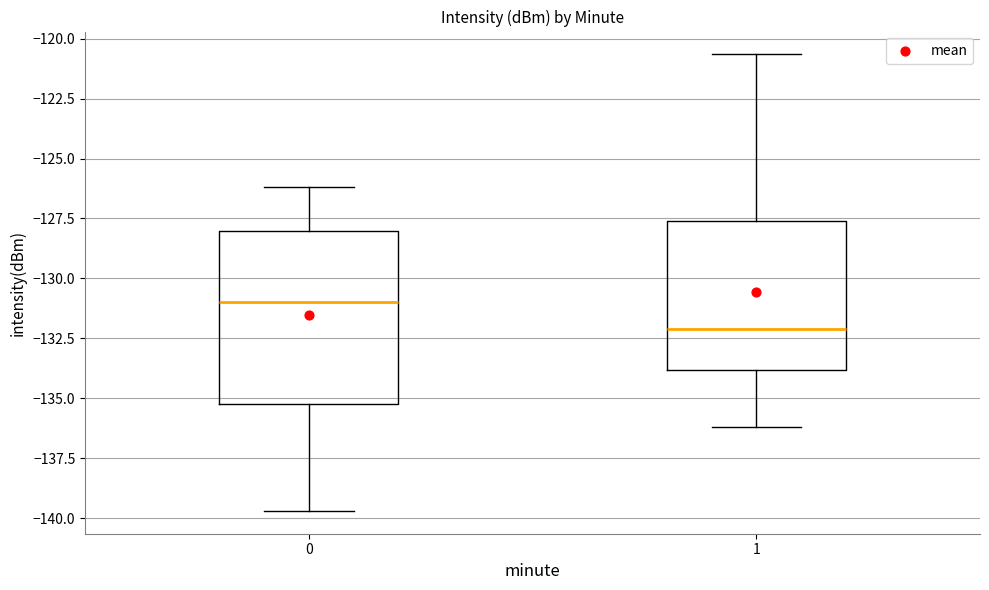

Reading left to right, transcribe this box plot: for each box, give where its median line is, the range the box spans, and where its two whiskers end, as read against the y-axis. The values are not printed on the chart, so give them approximately, as read against the axis.

0: median -131.0, box -135.0 to -128.0, whiskers -139.5 to -126.0
1: median -132.0, box -134.0 to -127.5, whiskers -136.0 to -120.5